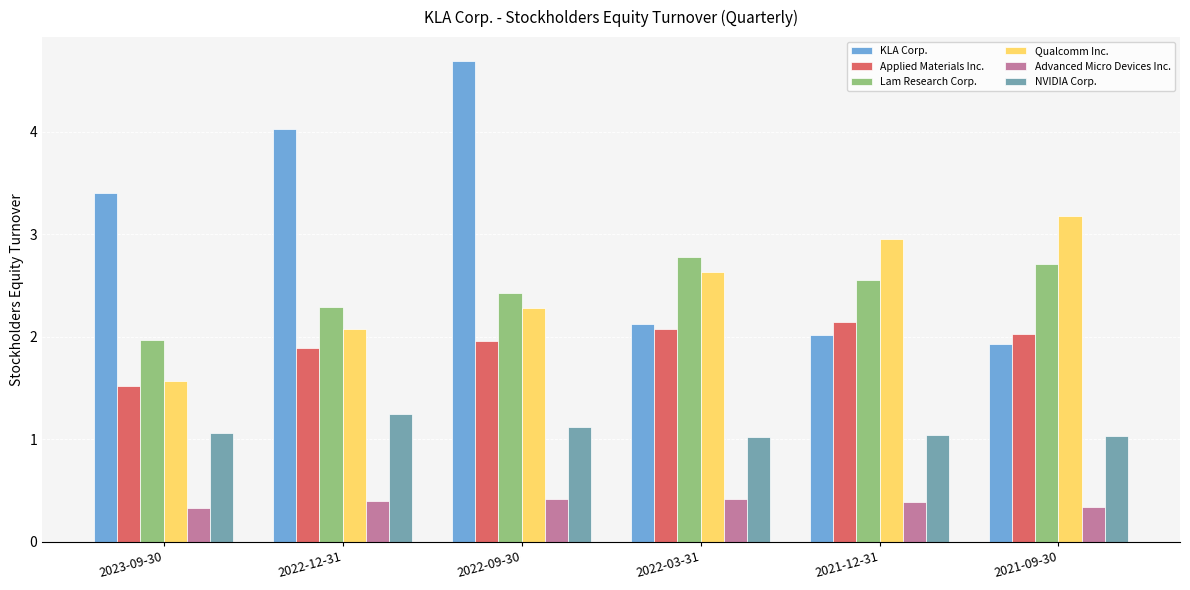

At which category is the sum across all series the highest?

2022-09-30